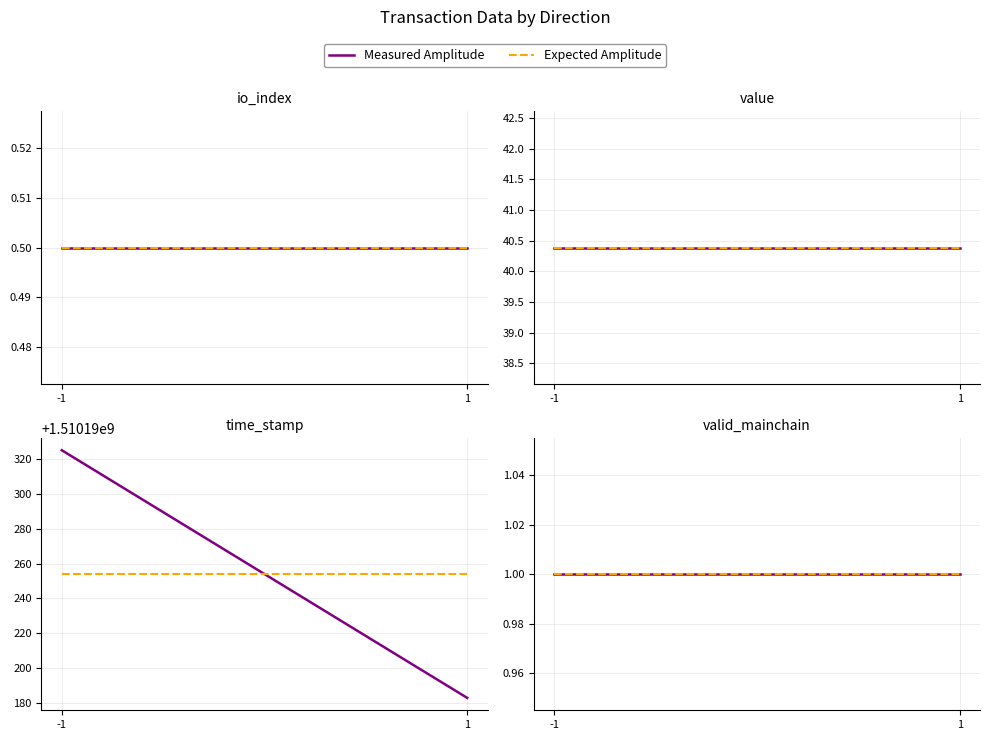

Where is the first local maximum for io_index?

-1